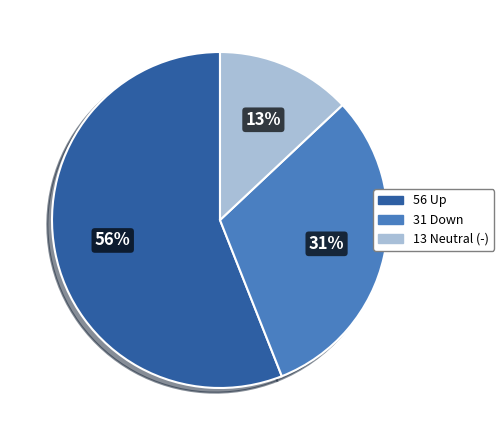

Is there any slice that represents more than half of the pie?

Yes